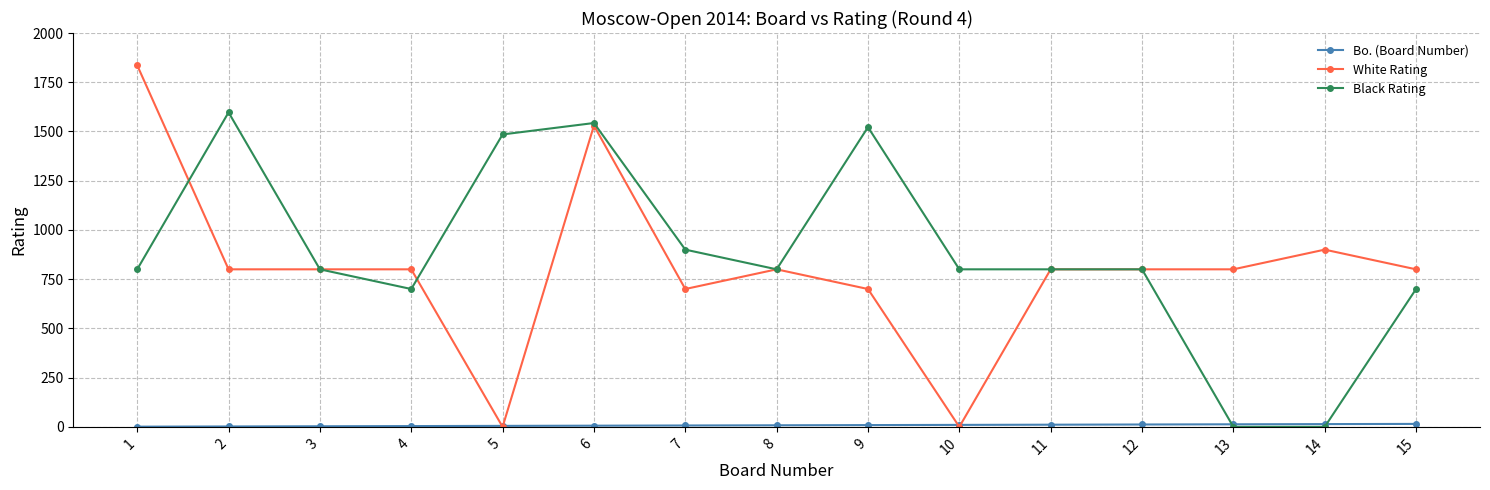

What is the sum of all White Rating values?

12066